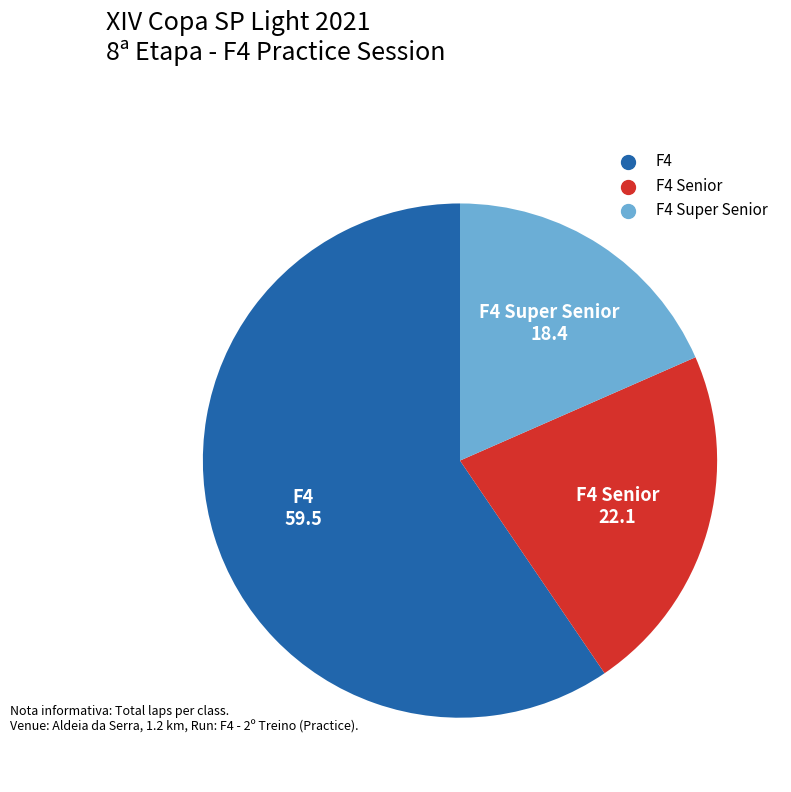

Is there any slice that represents more than half of the pie?

Yes